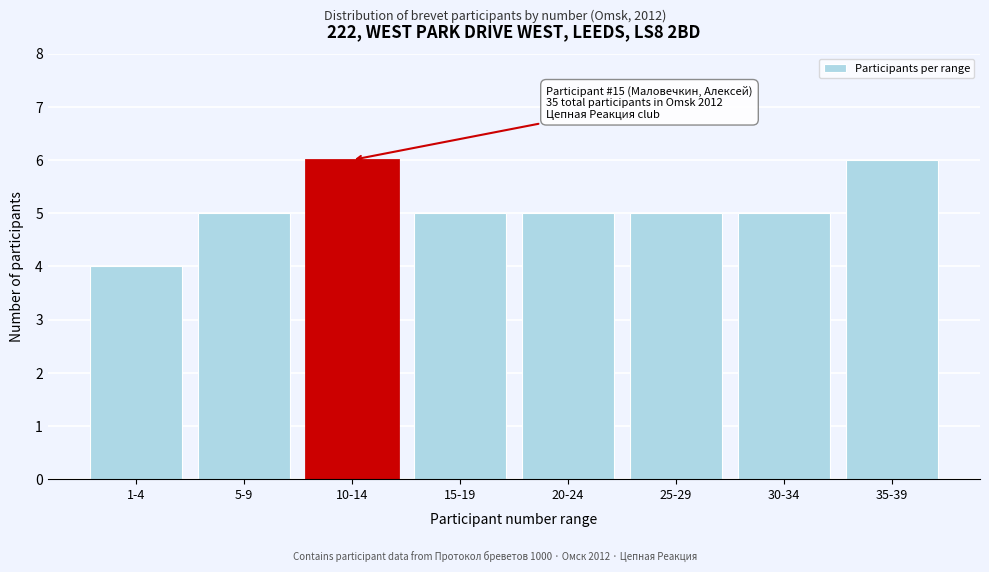

Reading right to left, extract all data points from this chart.

6	5	5	5	5	6	5	4